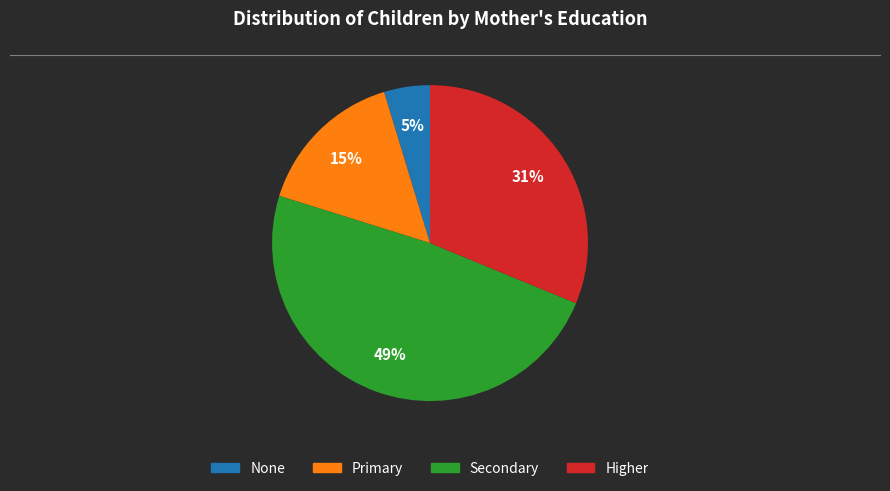

To the nearest percent, what is the difference between the largest and smallest slice percentages?

44%